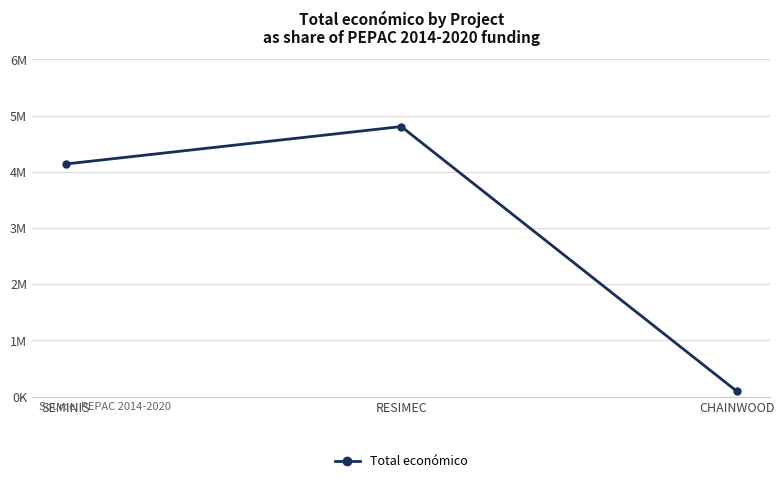

The chart shows a value of 166720 at CHAINWOOD. True or false?

False